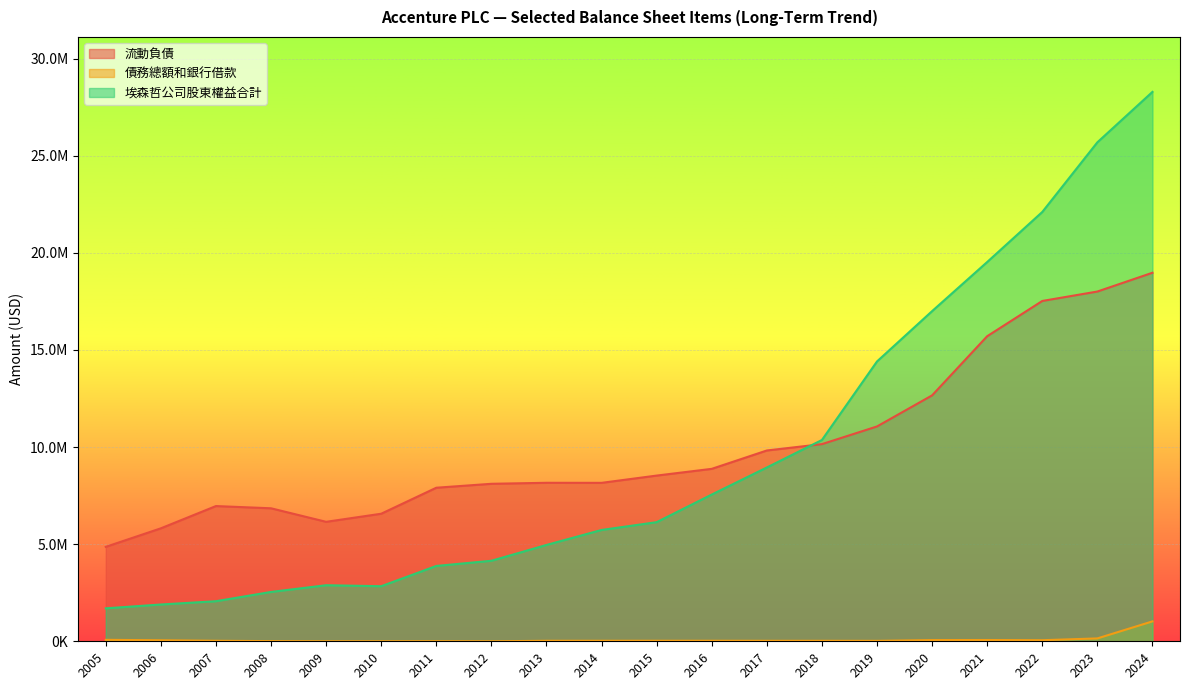

What is the difference between the maximum and second lowest values in the 埃森哲公司股東權益合計 series?

26394391